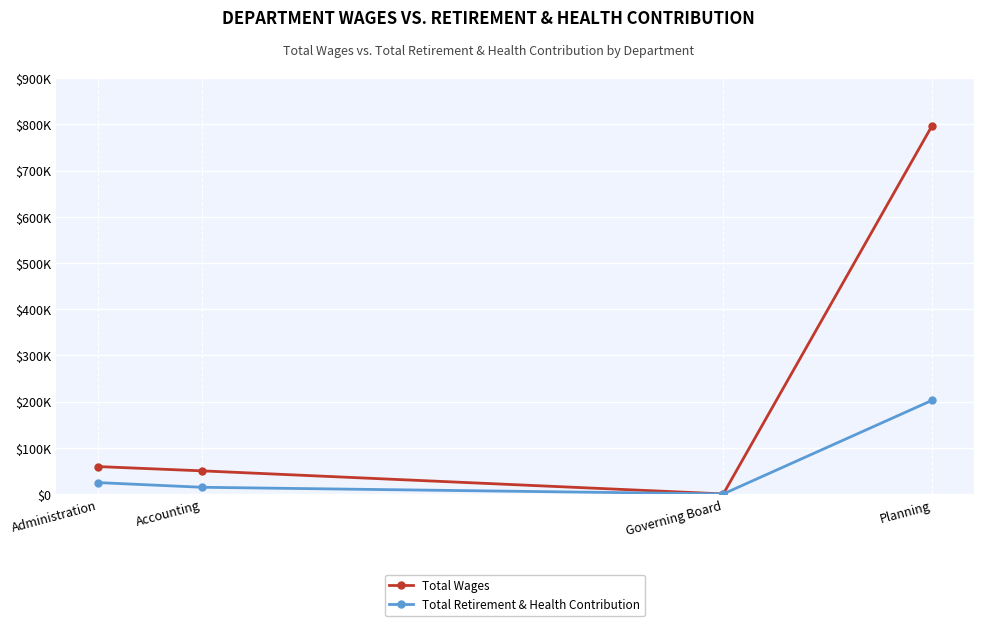

The Total Retirement & Health Contribution series shows 0 at Governing Board. True or false?

True